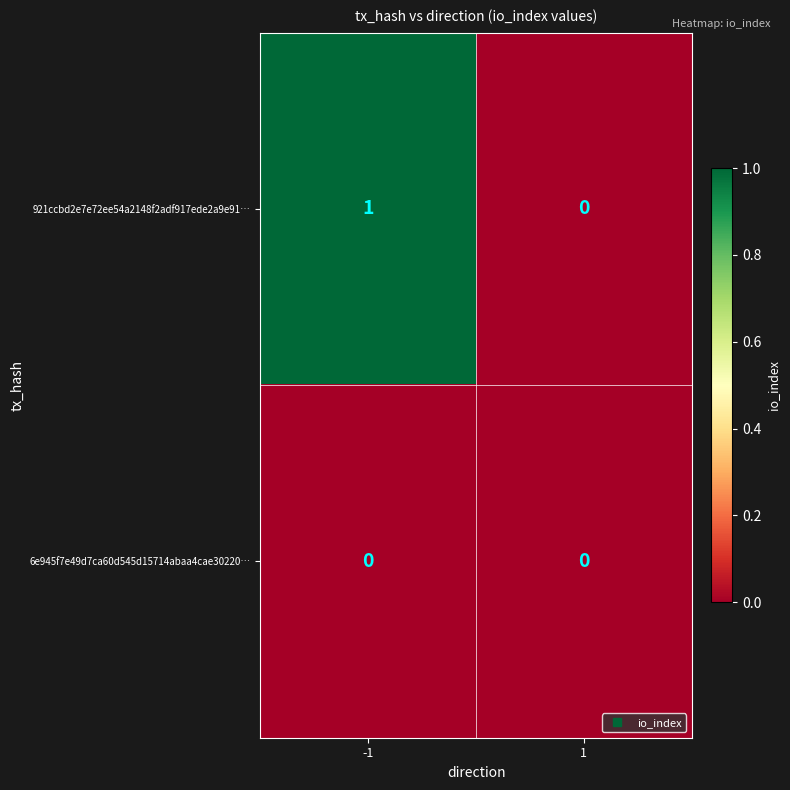

Rank the series at -1 from highest to lowest value.

921ccbd2e7e72ee54a2148f2adf917ede2a9e91…, 6e945f7e49d7ca60d545d15714abaa4cae30220…